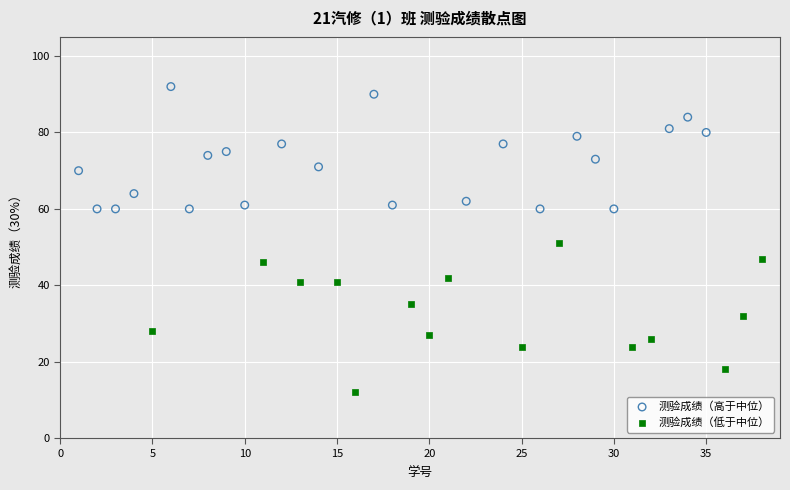

Which series reaches the minimum Y coordinate?

测验成绩（低于中位）